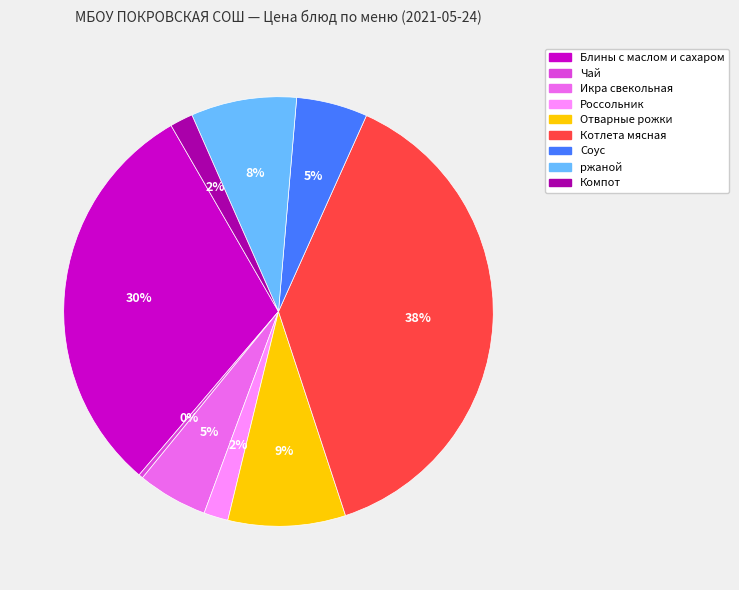

Does any single category account for the majority?

No